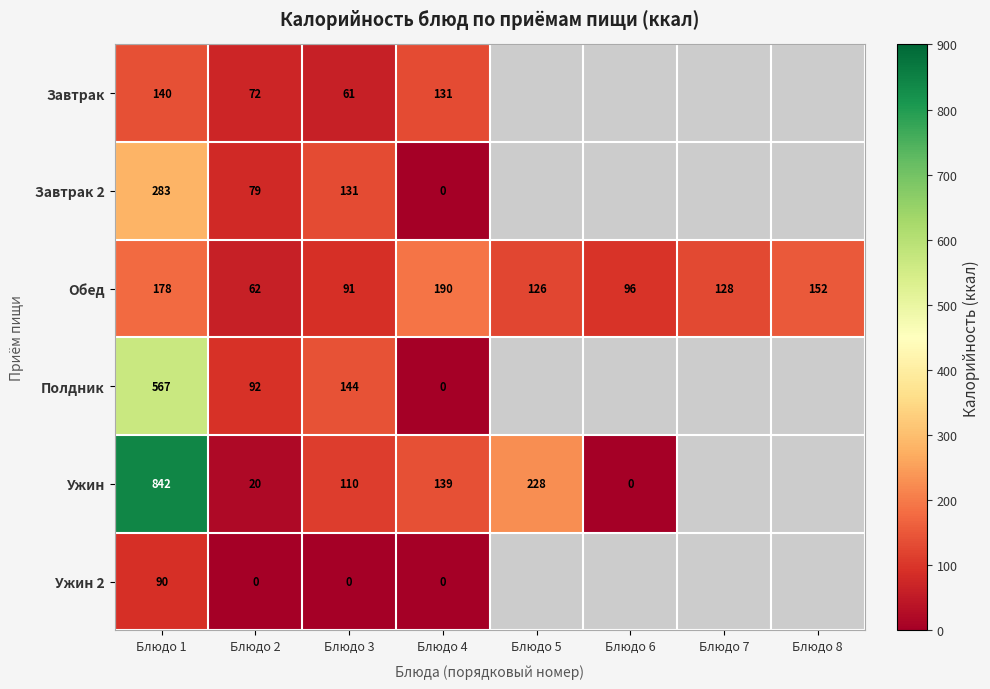

At which category is the sum across all series the highest?

Блюдо 1